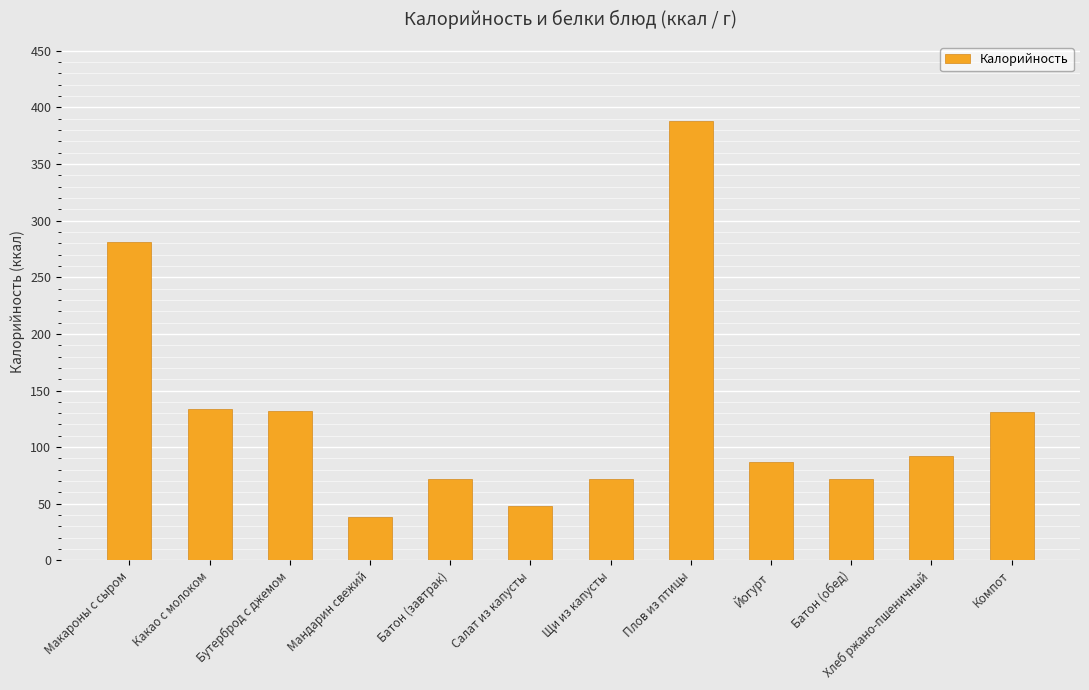

True or false: the data shows 71.9 at Батон (обед).

True